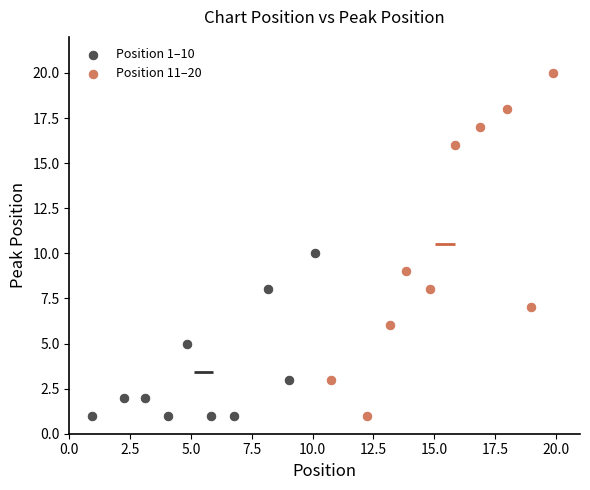

Which series contains the highest Y value?

Position 11–20